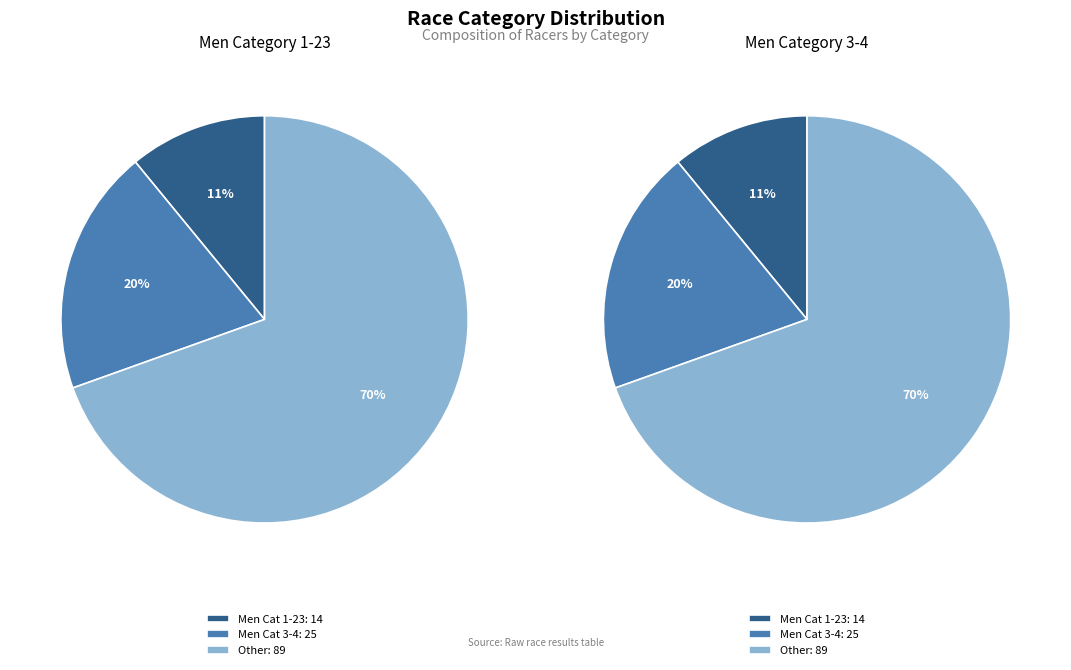

The Men Category 3-4 slice represents 15% of the pie. True or false?

False